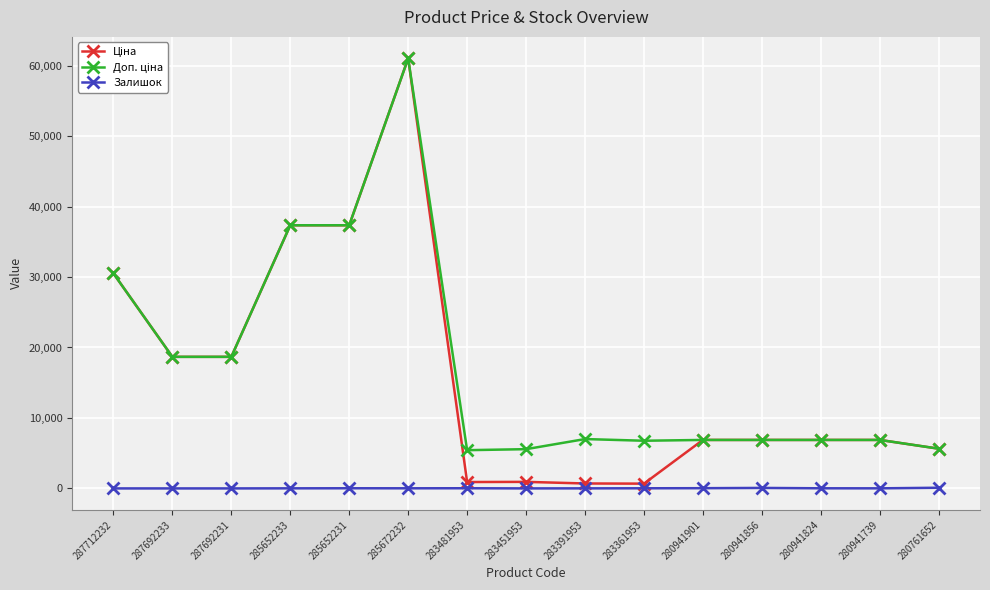

What is the maximum value shown in the chart?

61024.7